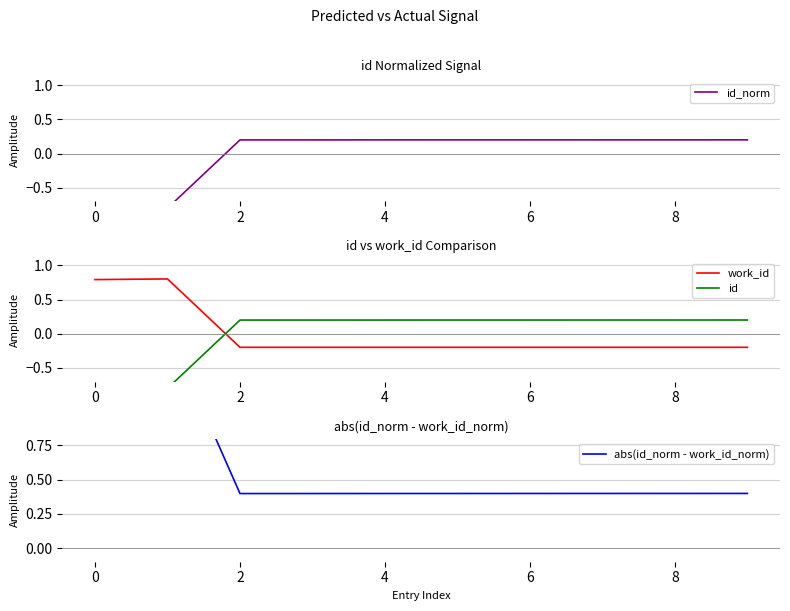

What is the highest value of the work_id series?

0.8